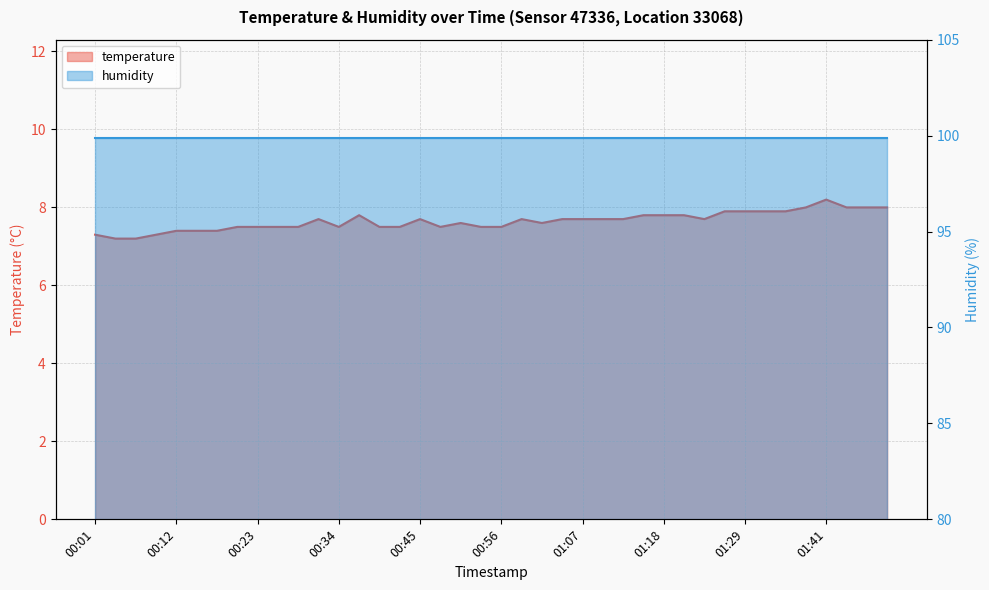

Where is the first local maximum?

00:31